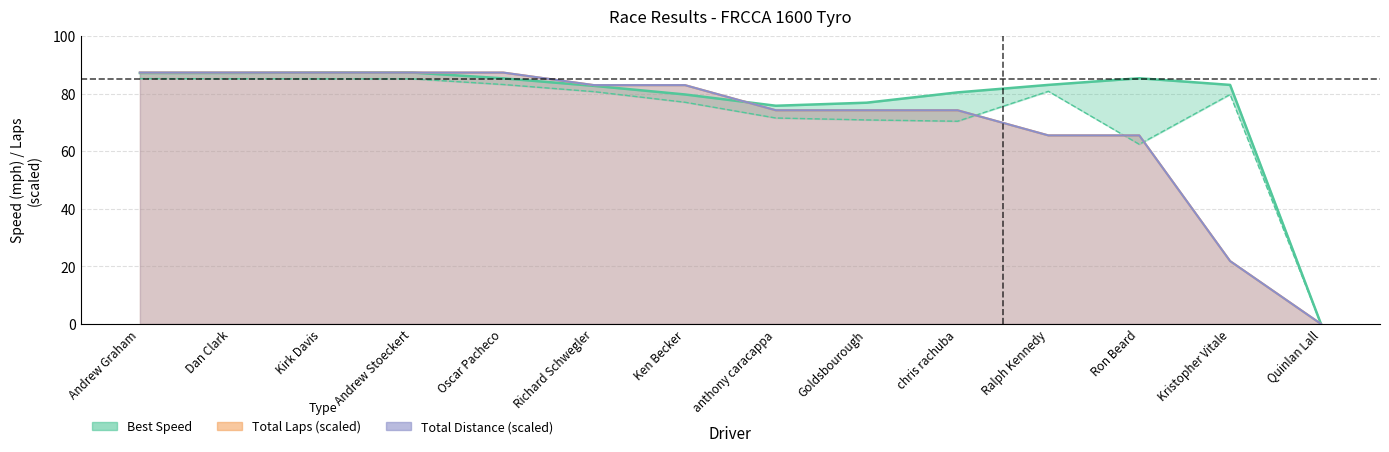

How many lines are shown in the chart?

4